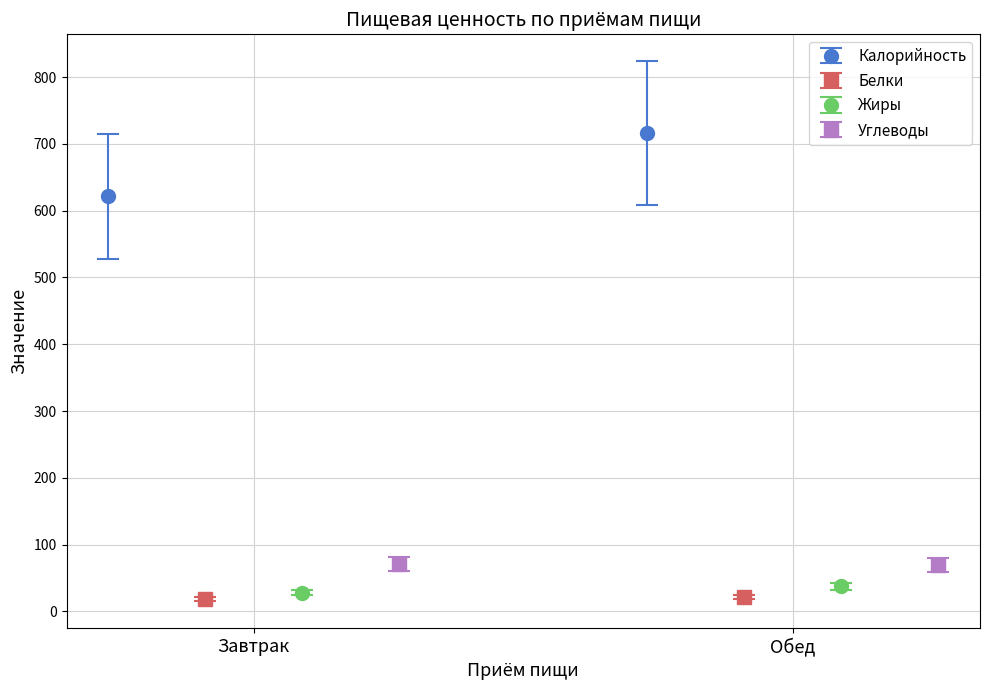

Reading left to right, extract all data points from this chart.

Калорийность: 621.3	716.2
Белки: 18.5	21.3
Жиры: 28.2	37.4
Углеводы: 71.4	69.9